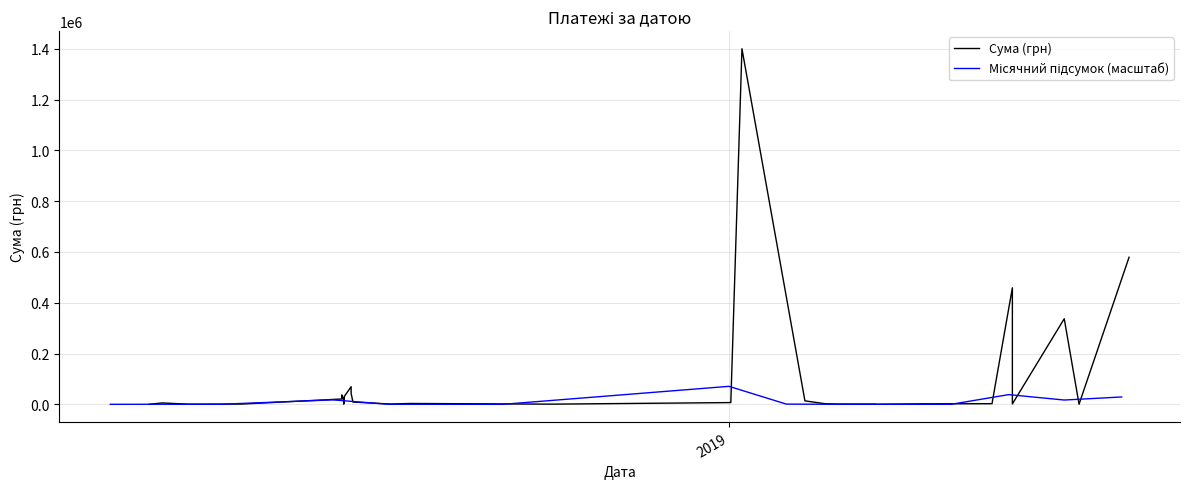

At which category does the chart reach its minimum across all series?

21.03.2019